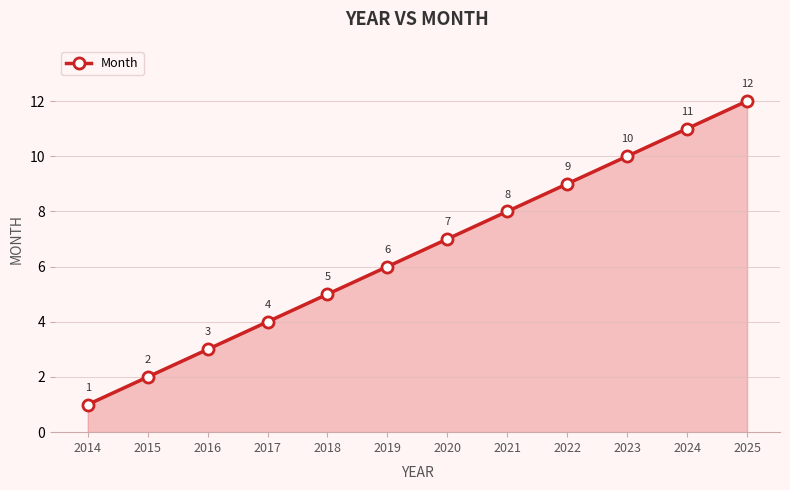

Where is the data nearest to the value 6?

2019